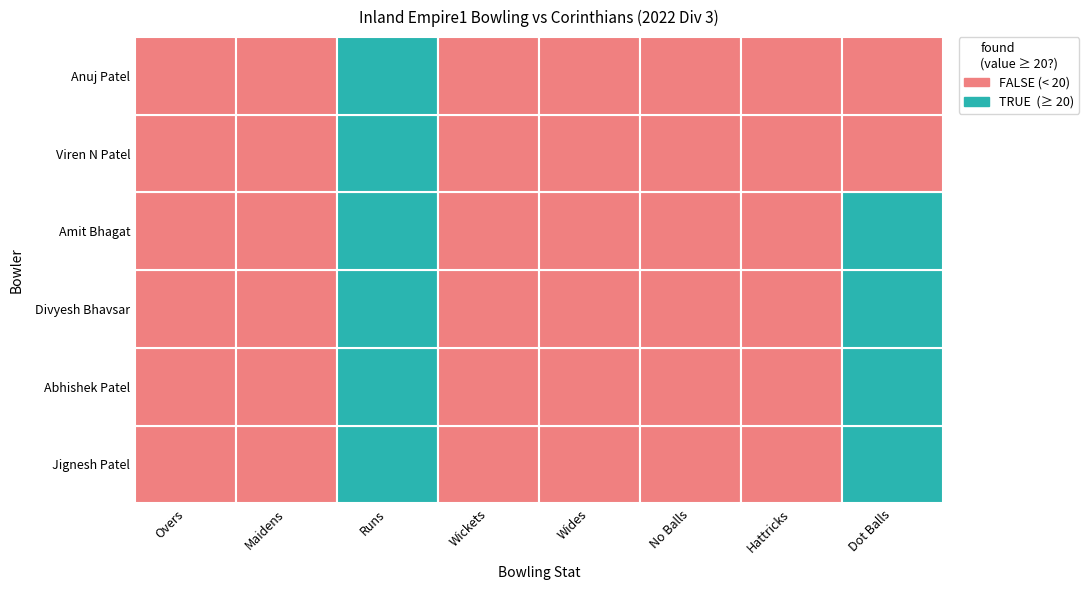

What is the sum of the Abhishek Patel values at 0 and 1?

9